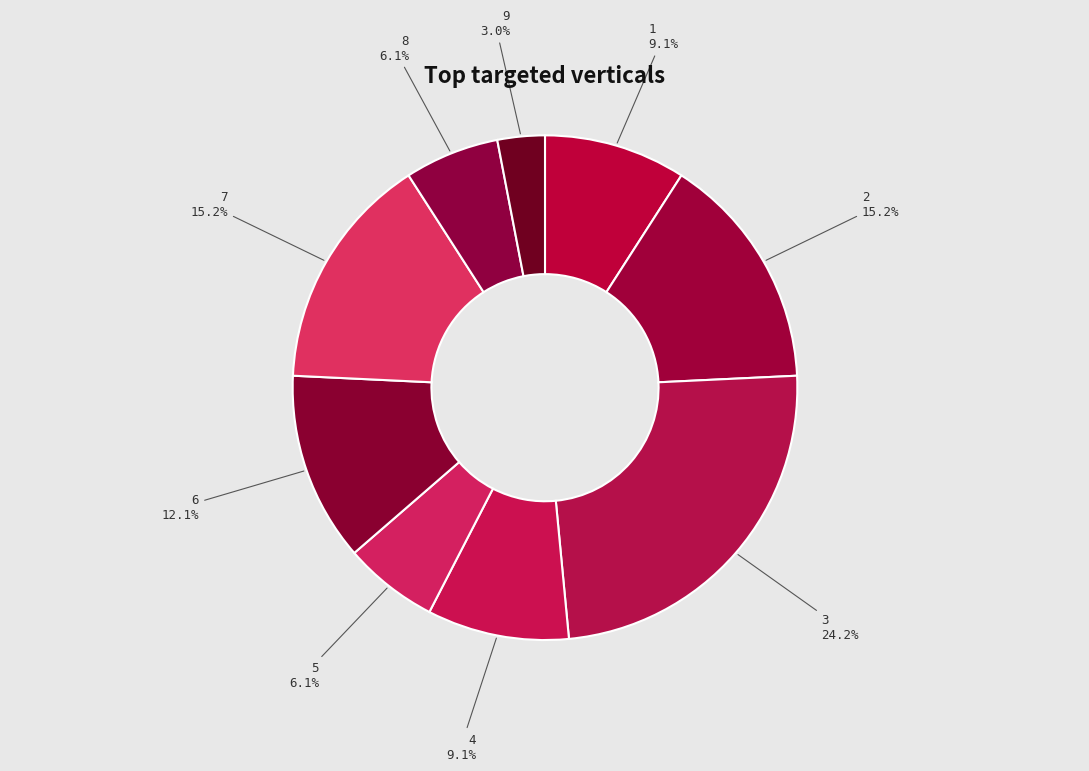

How many segments does this pie chart have?

9